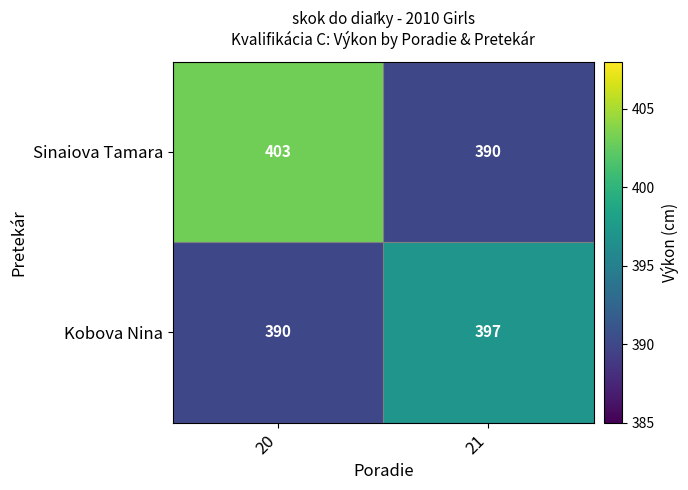

What is the difference between the Sinaiova Tamara values at 21 and 20?

13